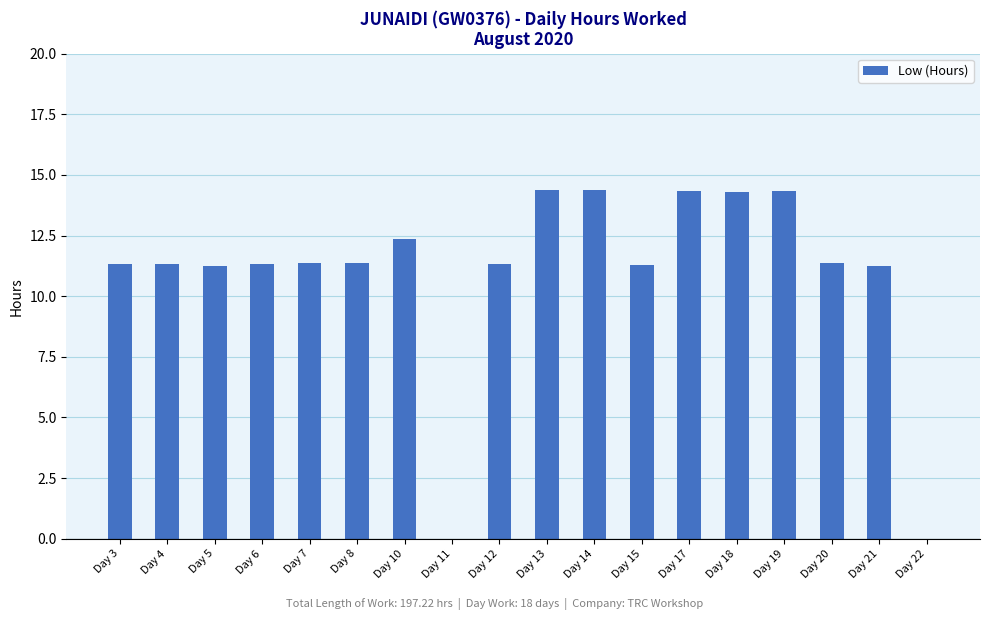

True or false: the data shows 11.4 at Day 7.

True